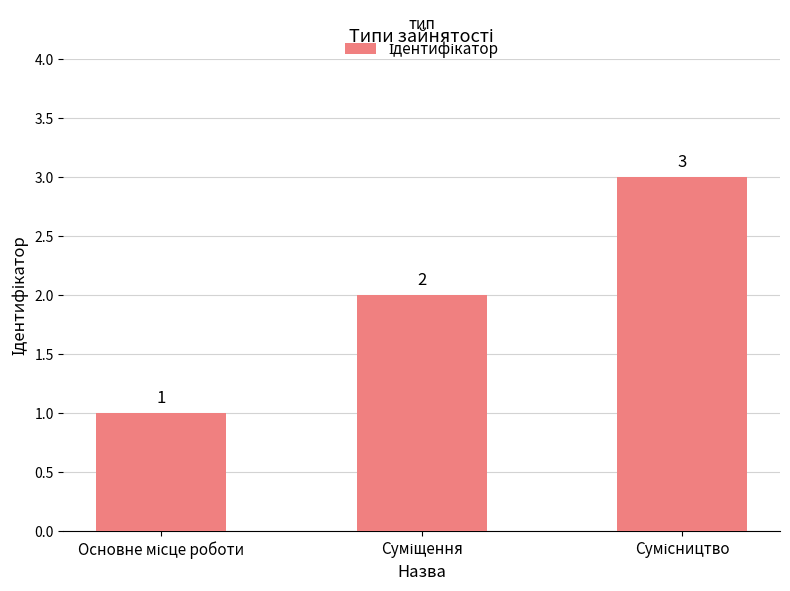

What is the sum of all values?

6